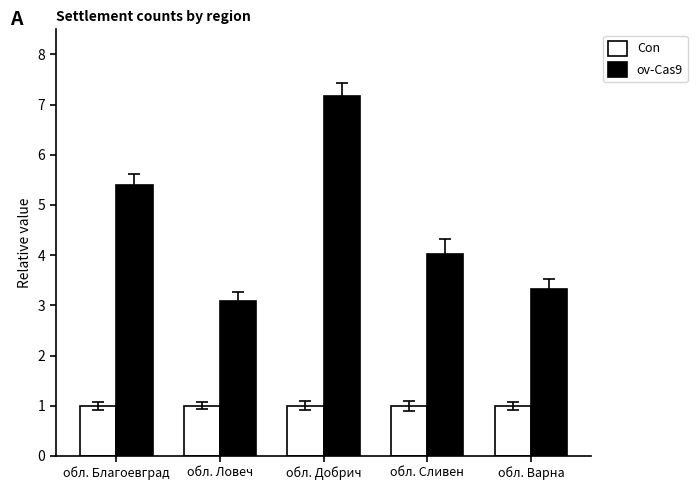

Is the value of ov-Cas9 at обл. Варна greater than the value of Con at обл. Сливен?

Yes